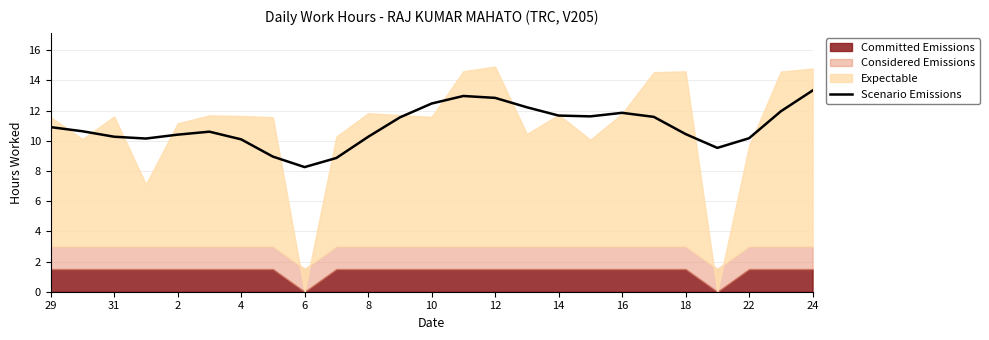

Is it true that Scenario Emissions equals 8.3 at 6?

True